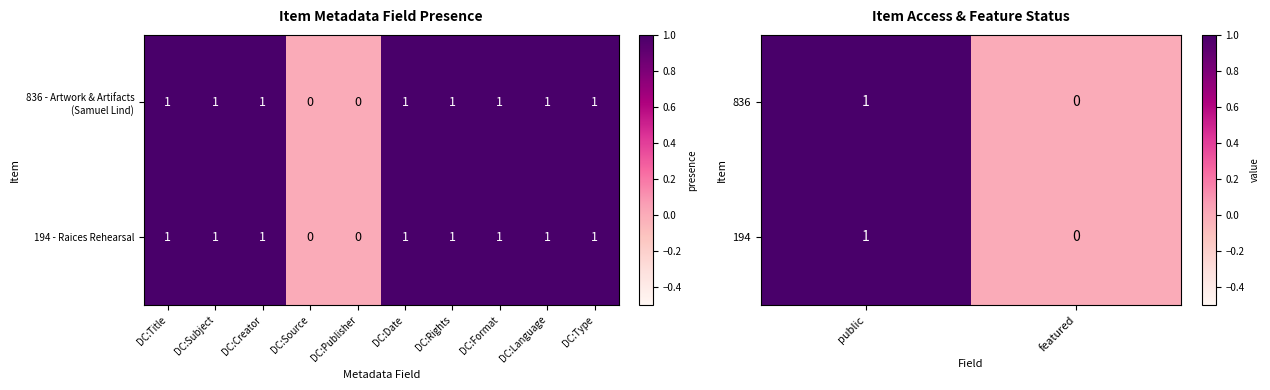

What is the difference between the maximum and minimum values in the 836 series?

1